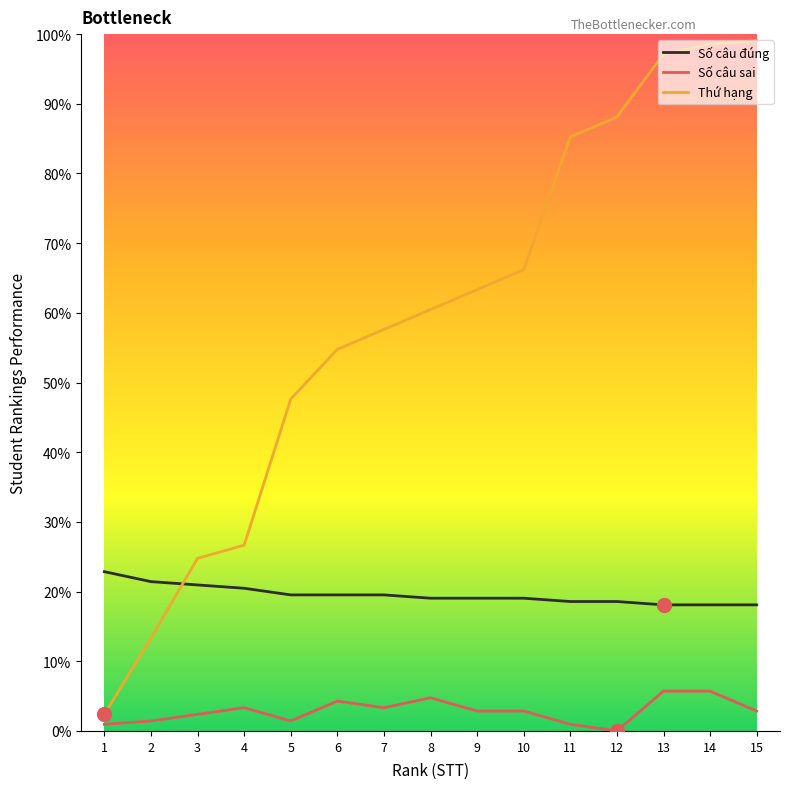

How many interior local valleys does the Số câu sai series have?

3